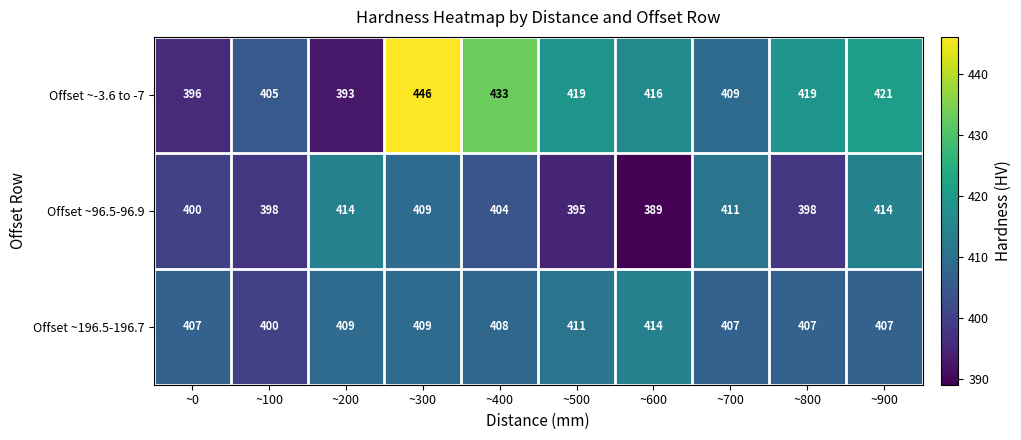

What is the spread (max minus min) of values at ~900?

14